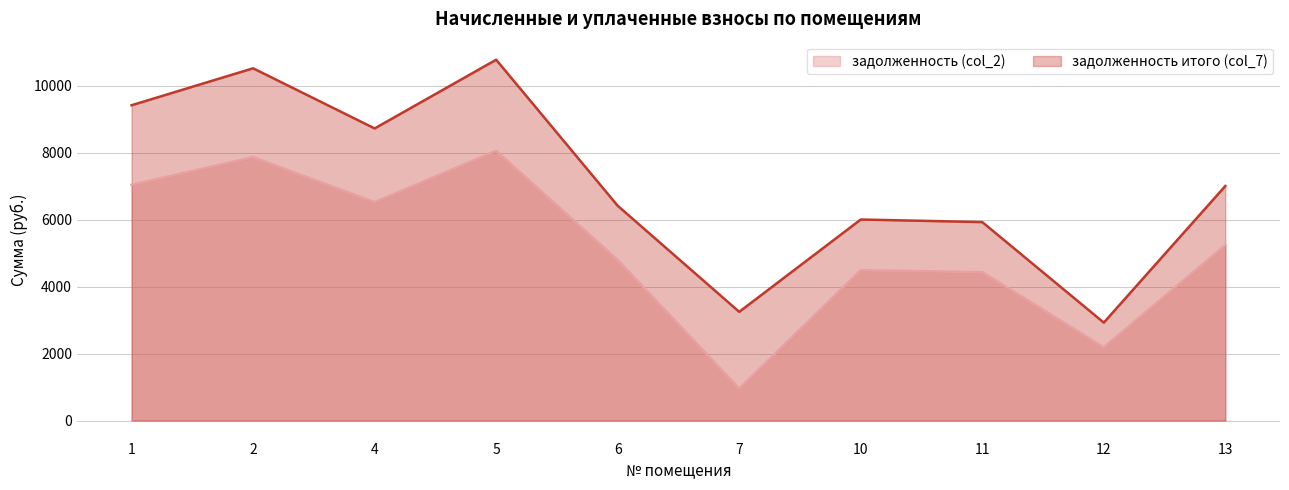

In задолженность итого (col_7), how many points are lower than both neighbors (excluding endpoints)?

3